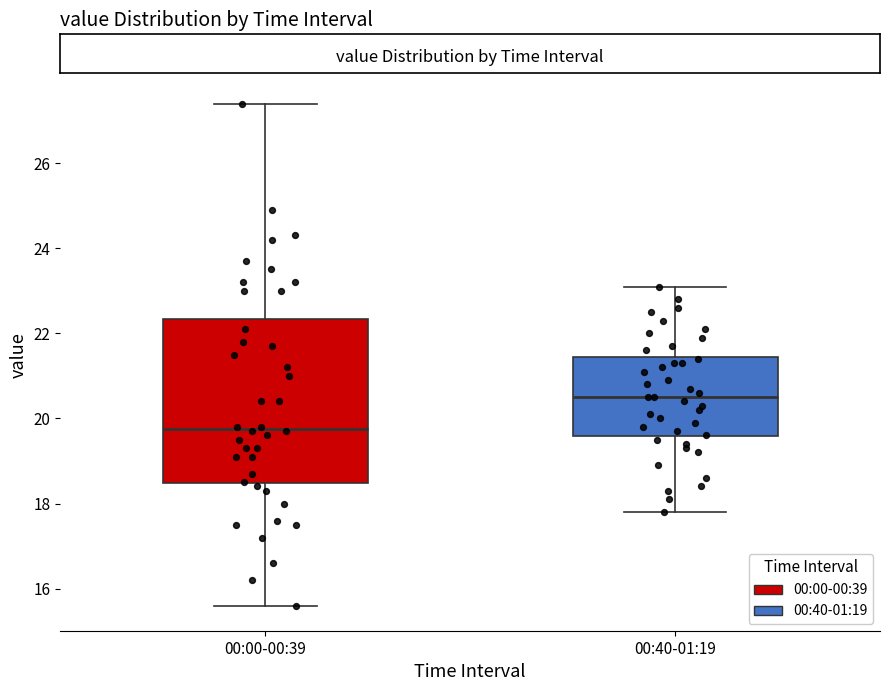

Reading left to right, transcribe this box plot: for each box, give where its median line is, the range the box spans, and where its two whiskers end, as read against the y-axis. The values are not printed on the chart, so give them approximately, as read against the axis.

00:00-00:39: median 19.8, box 18.4 to 22.4, whiskers 15.6 to 27.4
00:40-01:19: median 20.6, box 19.6 to 21.4, whiskers 17.8 to 23.2